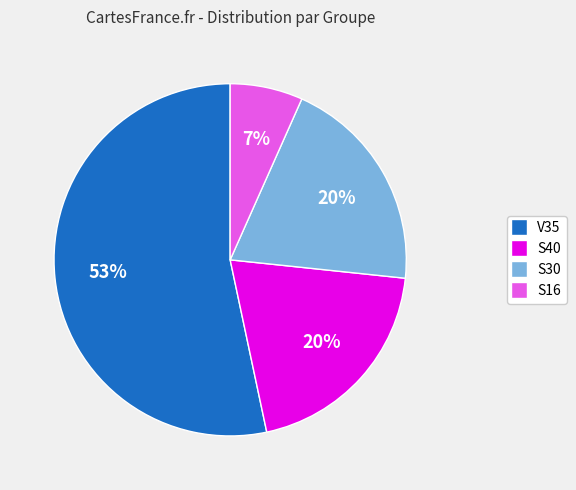

Does any single category account for the majority?

Yes